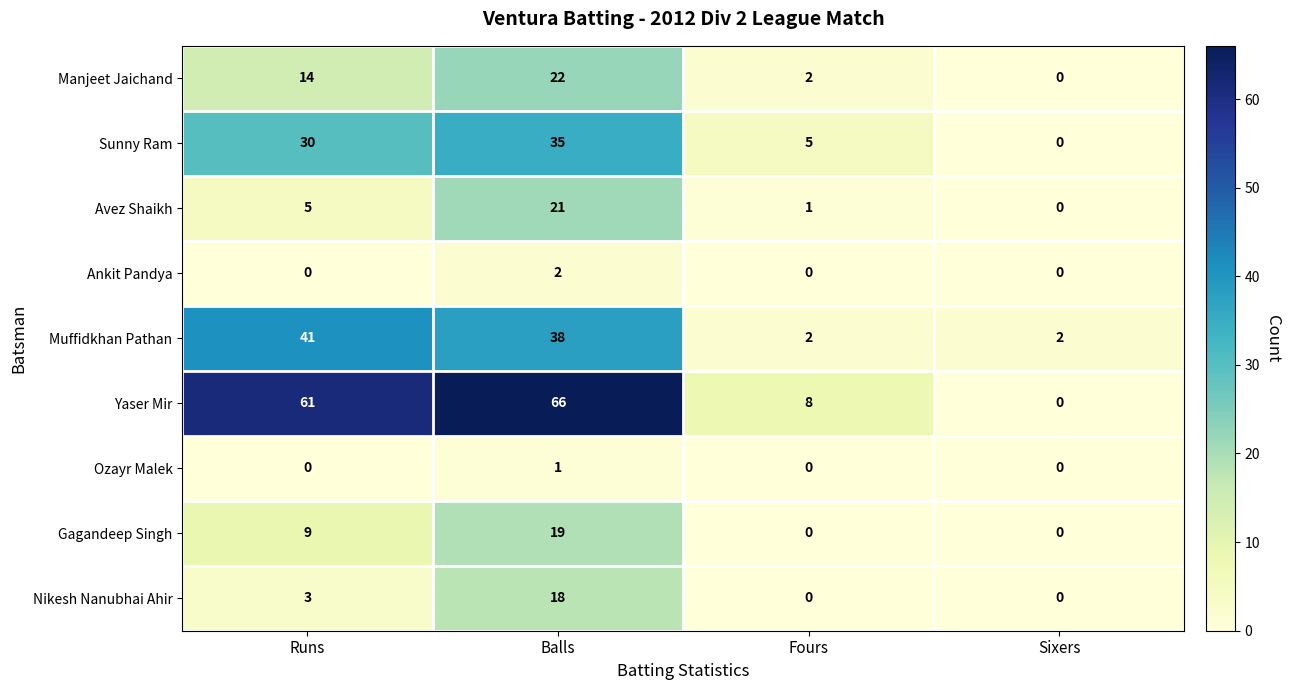

What is the difference between the Sunny Ram values at Fours and Balls?

30